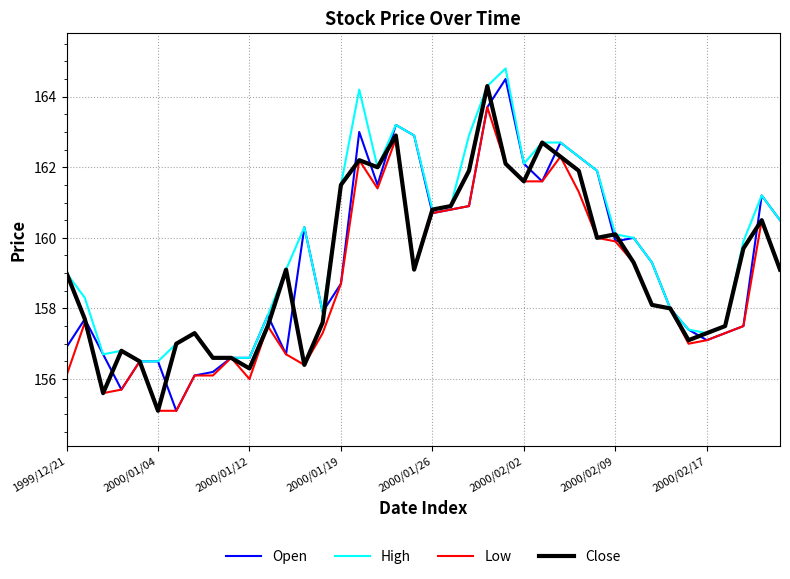

Which series has the largest total across all categories?

High